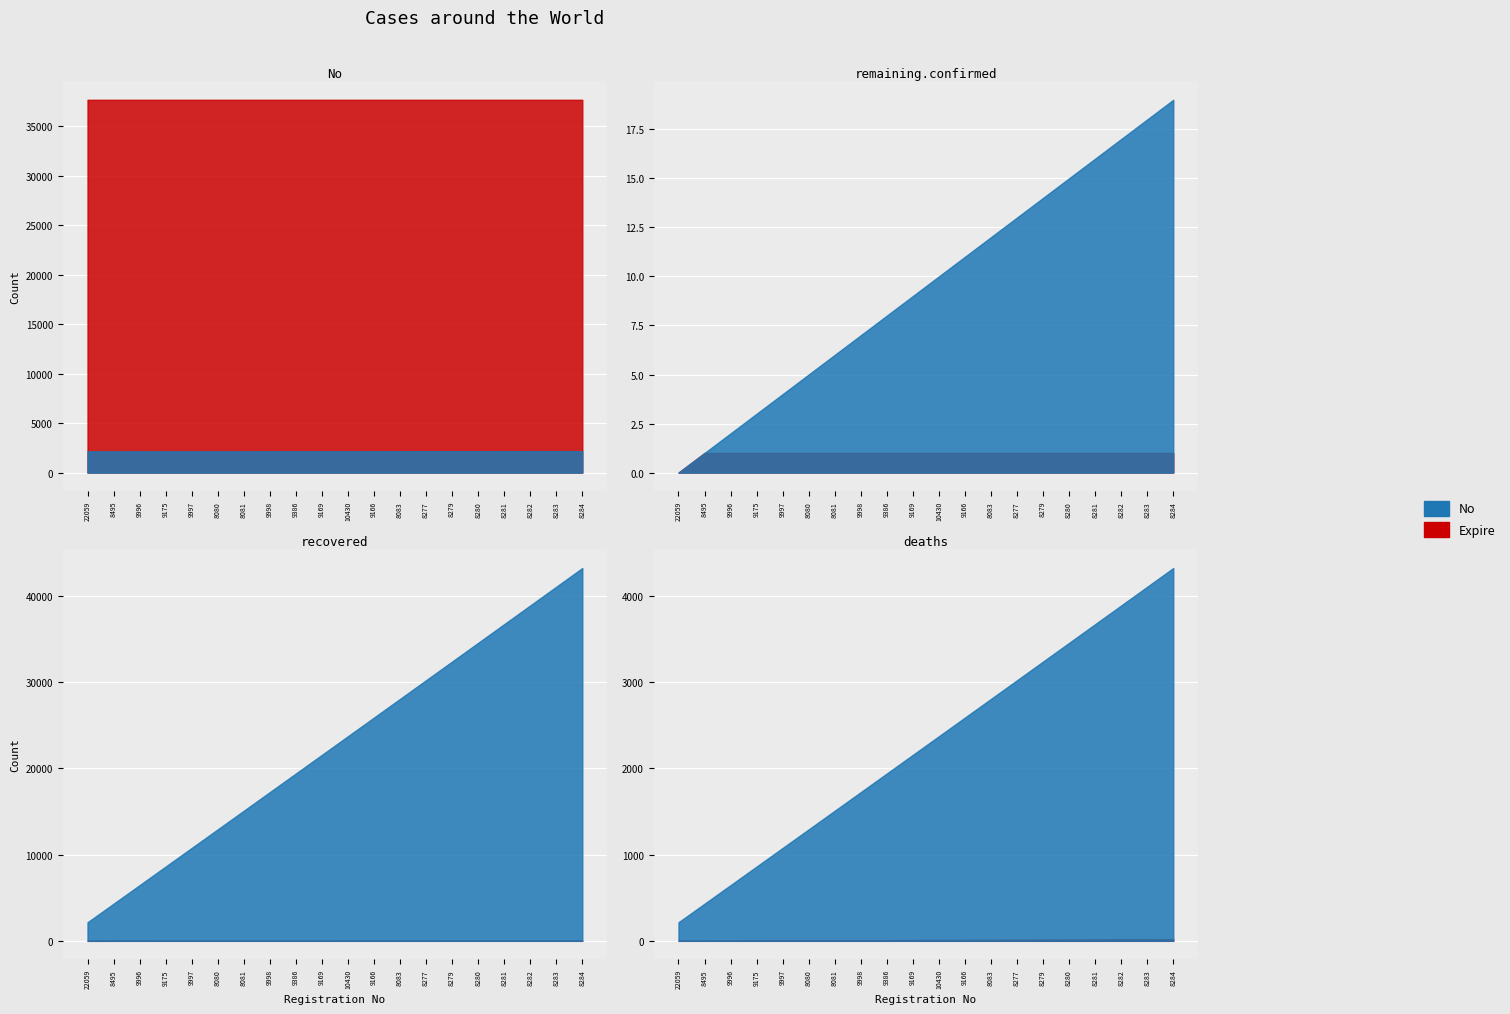

Rank the series by their maximum value, from highest to lowest.

Expire, No